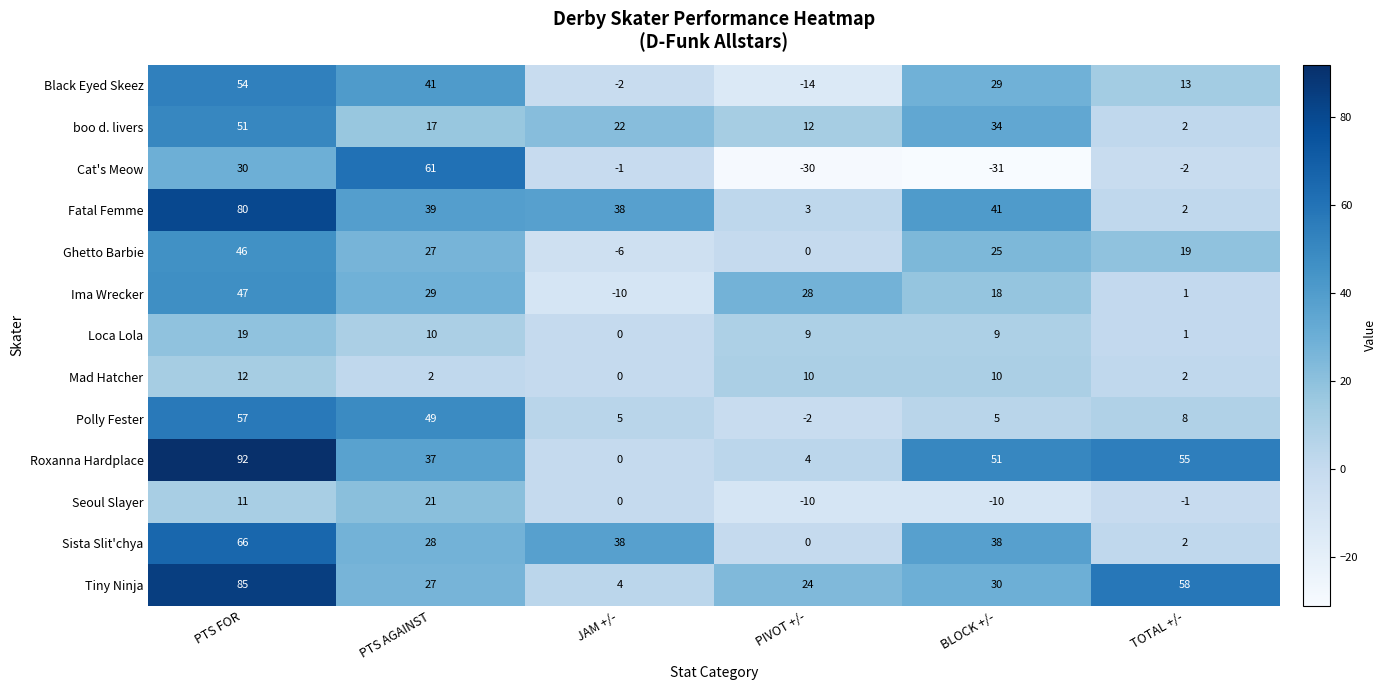

Between JAM +/- and BLOCK +/-, which series saw the biggest shift?

Roxanna Hardplace